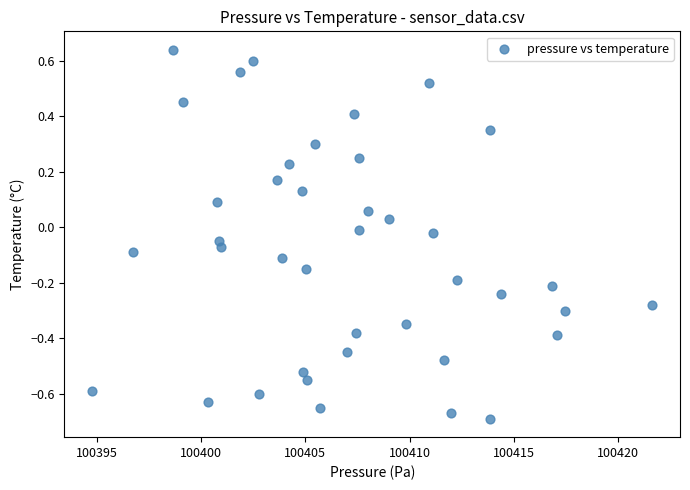

What is the range of X values (max minus min)?

26.9